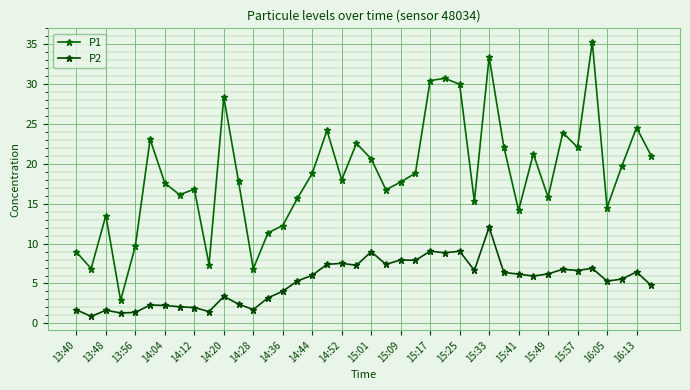

Count the number of data series in this chart.

2